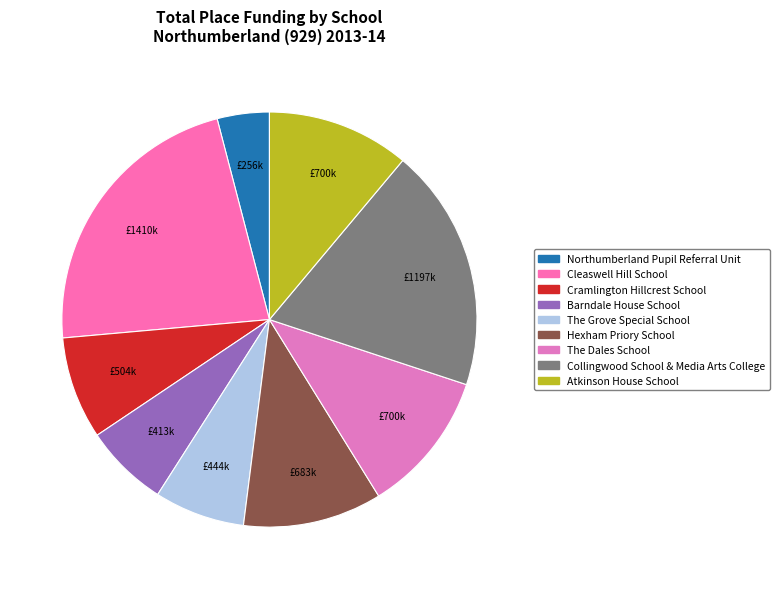

Rank the categories by value from highest to lowest.

Cleaswell Hill School, Collingwood School & Media Arts College, The Dales School, Atkinson House School, Hexham Priory School, Cramlington Hillcrest School, The Grove Special School, Barndale House School, Northumberland Pupil Referral Unit